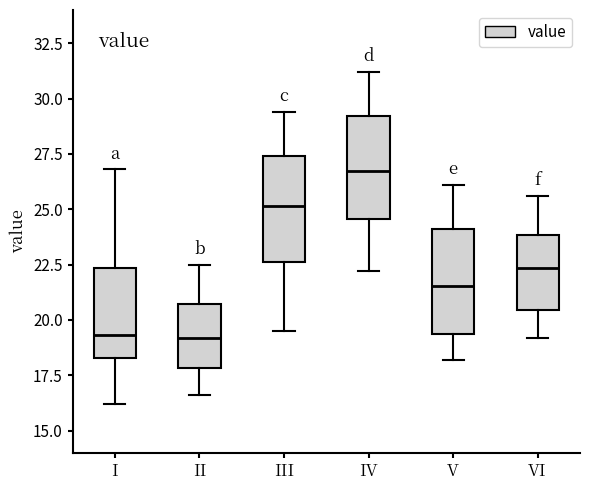

Where does the lower whisker of the box for V end on the y-axis? The values are not printed on the chart, so give them approximately, as read against the axis.

18.0